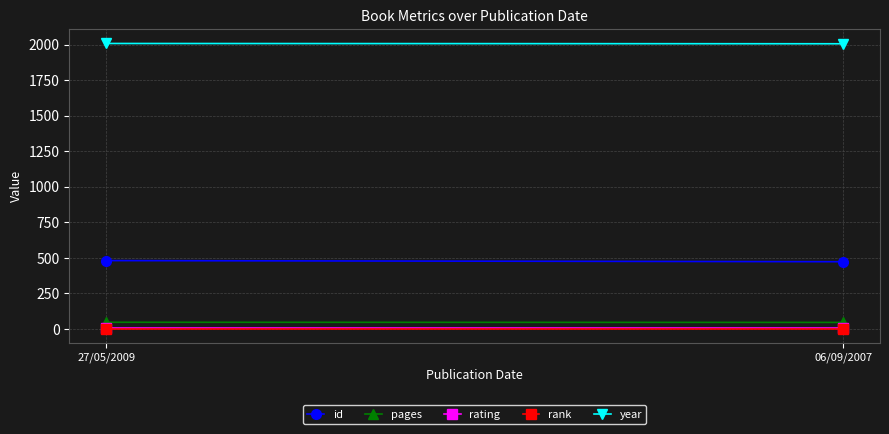

At 06/09/2007, list the series in order from smallest to largest.

rank, rating, pages, id, year